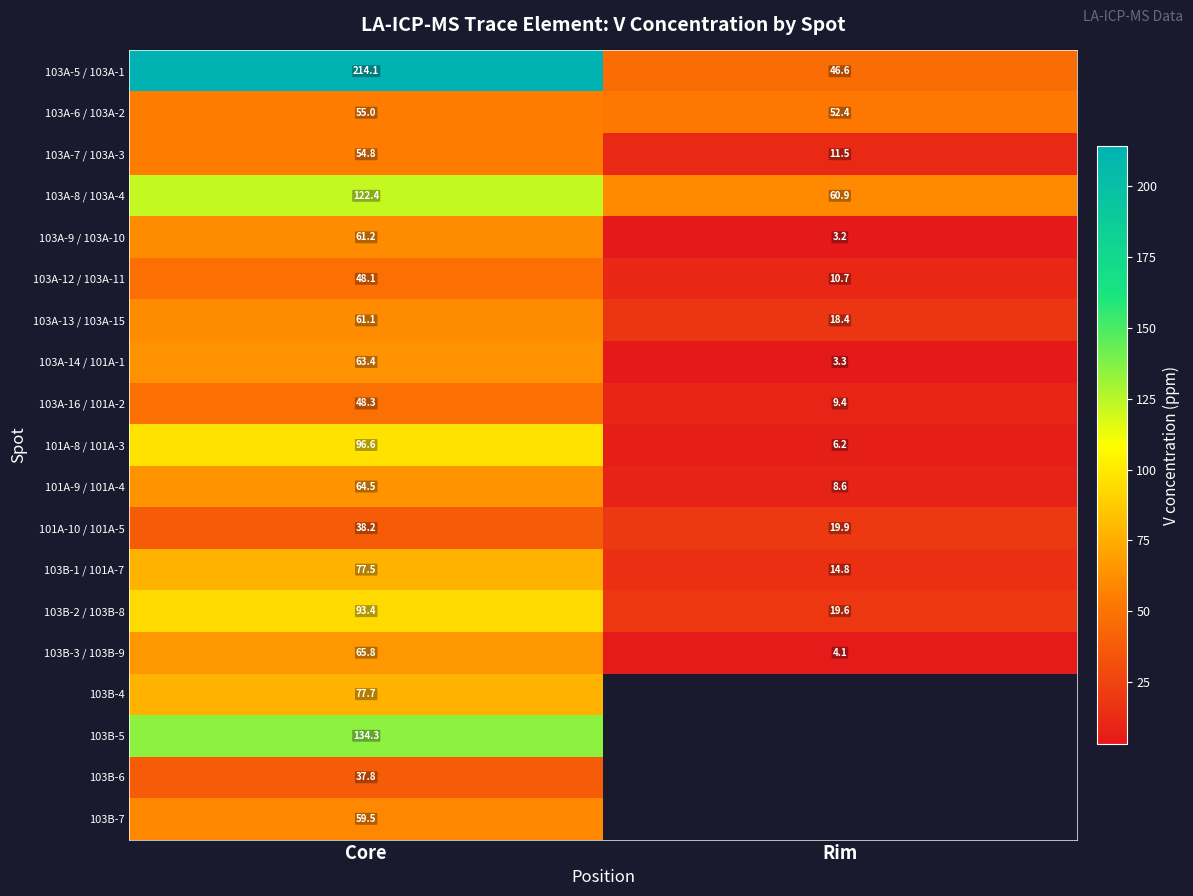

What is the greatest value displayed?

214.1